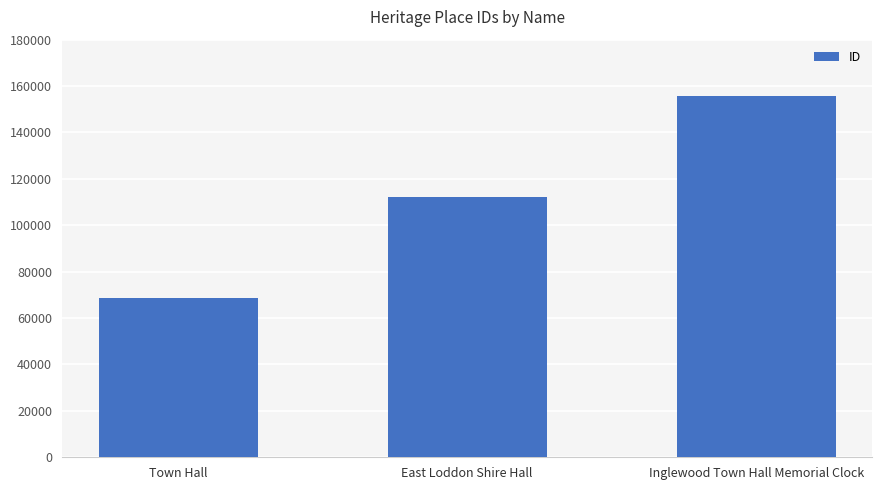

What is the difference between the values at Town Hall and Inglewood Town Hall Memorial Clock?

86884